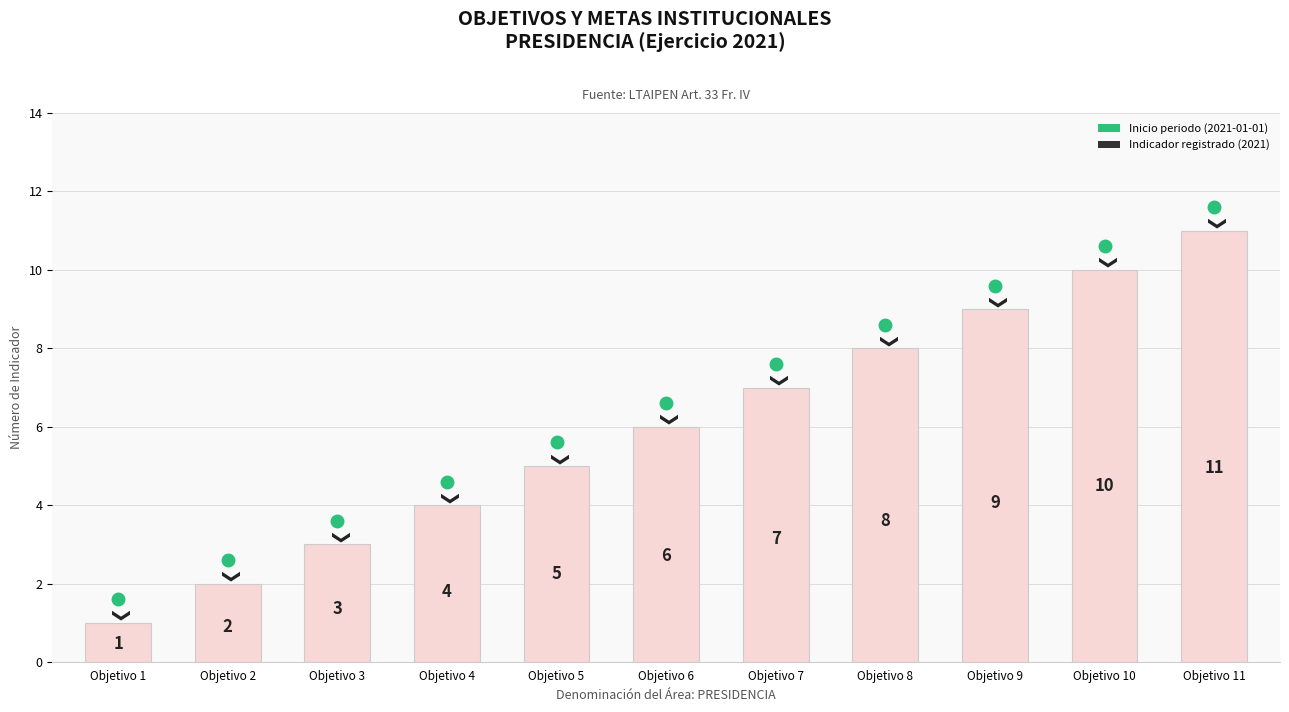

List the labels in order of value, smallest first.

Objetivo 1, Objetivo 2, Objetivo 3, Objetivo 4, Objetivo 5, Objetivo 6, Objetivo 7, Objetivo 8, Objetivo 9, Objetivo 10, Objetivo 11